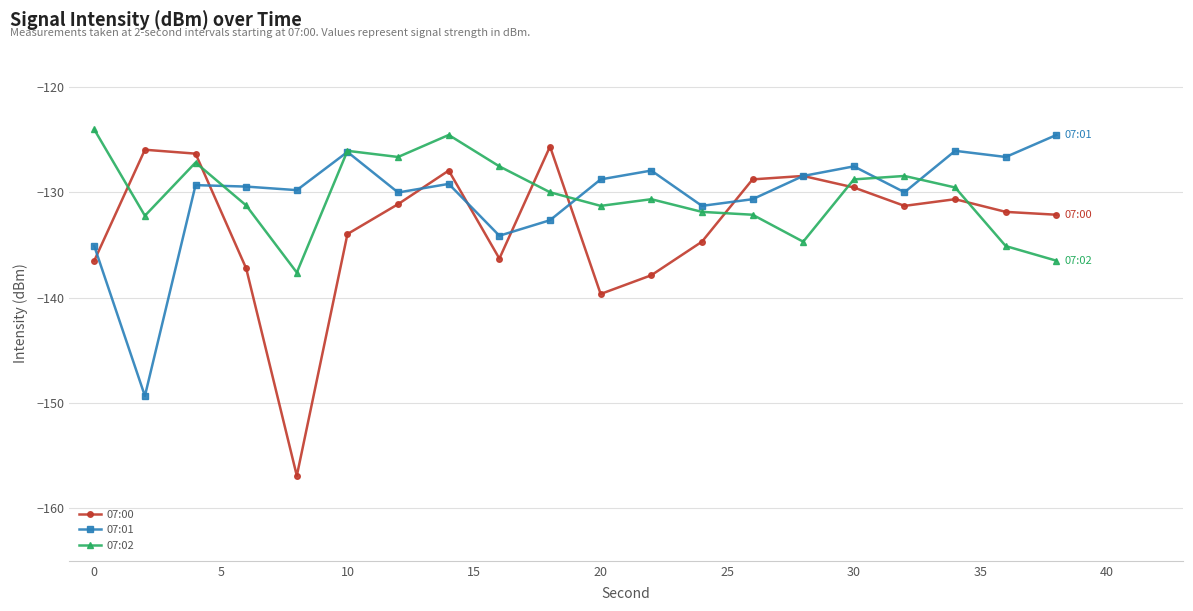

What is the value of the 07:00 point at the 20th from the left?

-132.1